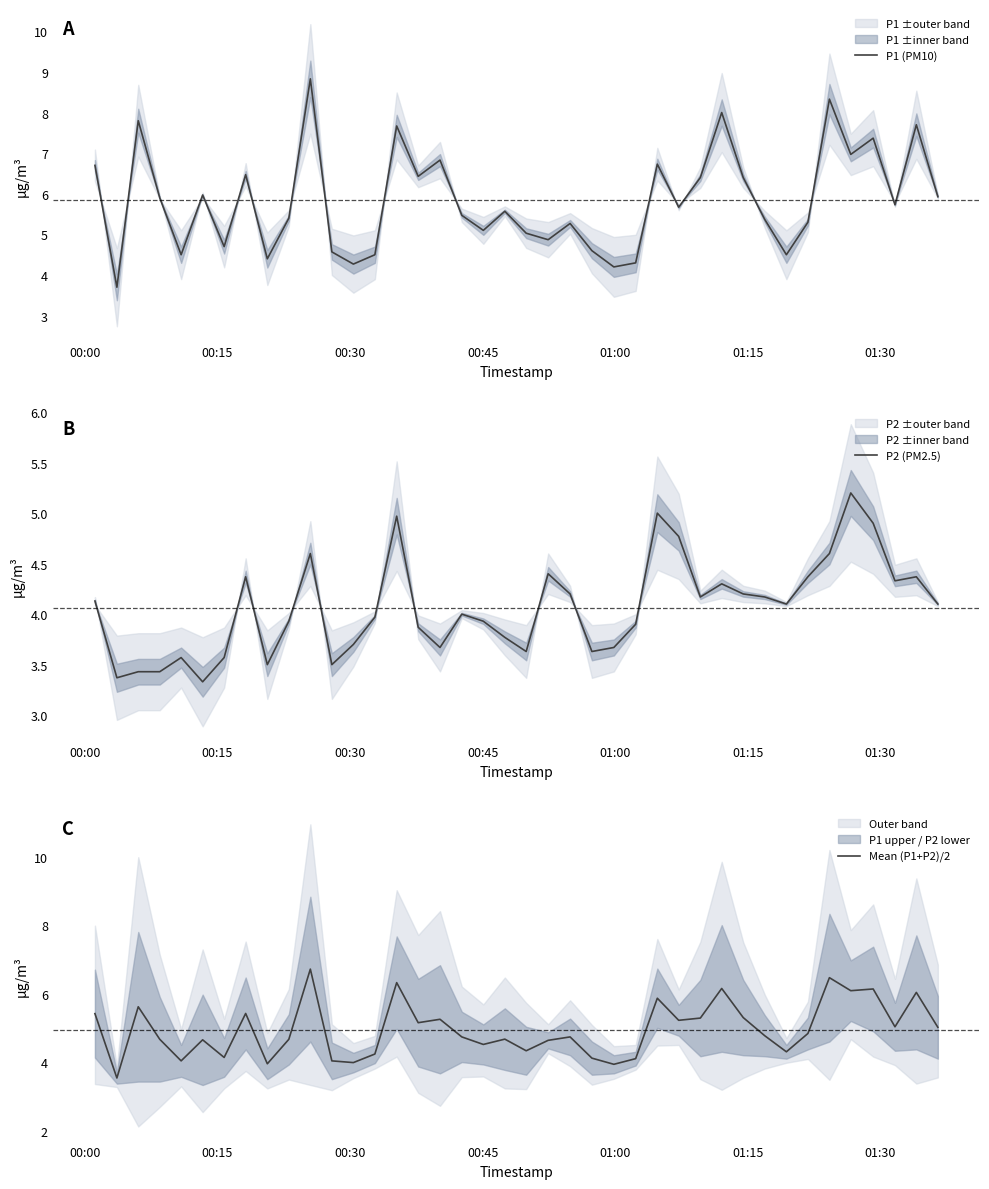

True or false: P2 (PM2.5) and Mean (P1+P2)/2 cross at least once.

False